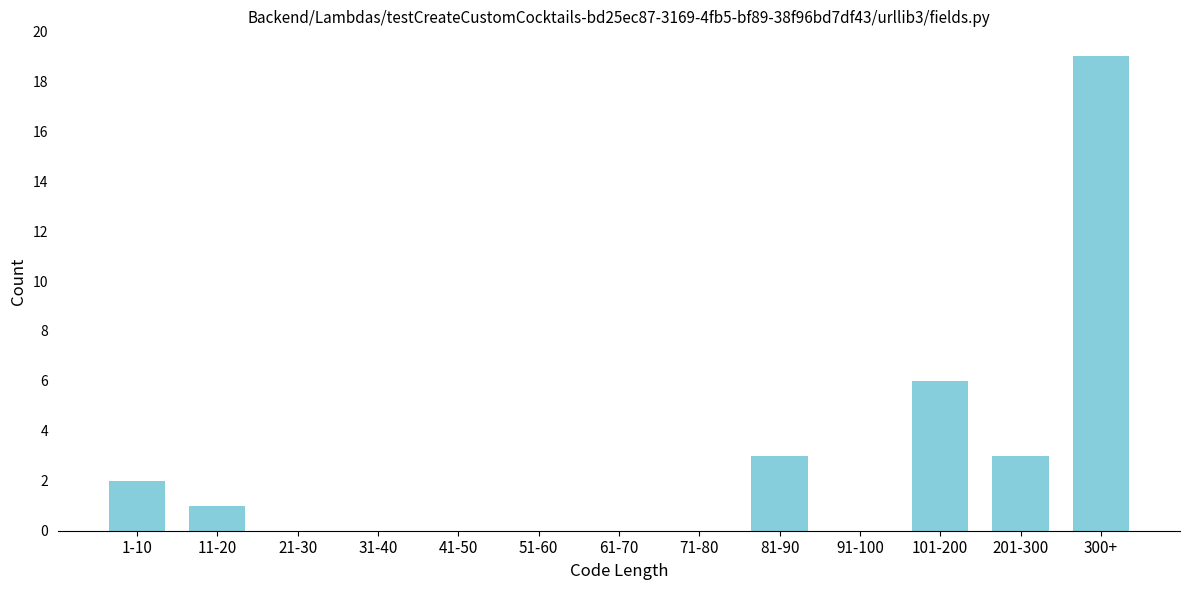

Reading left to right, what are all the values shown in this chart?

1-10=2	11-20=1	21-30=0	31-40=0	41-50=0	51-60=0	61-70=0	71-80=0	81-90=3	91-100=0	101-200=6	201-300=3	300+=19